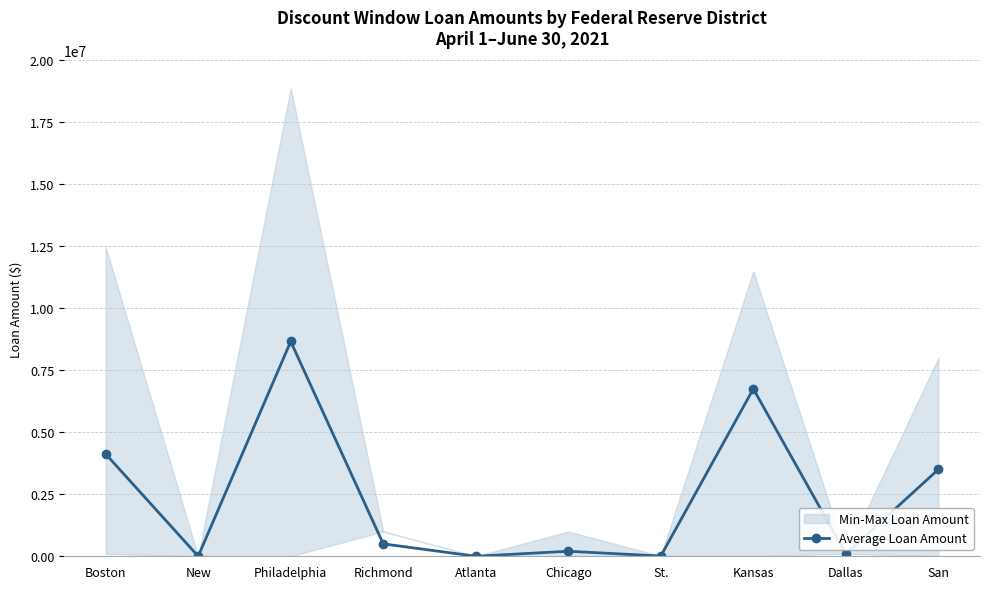

What is the ratio of the value at Boston to the value at Dallas?

41.2